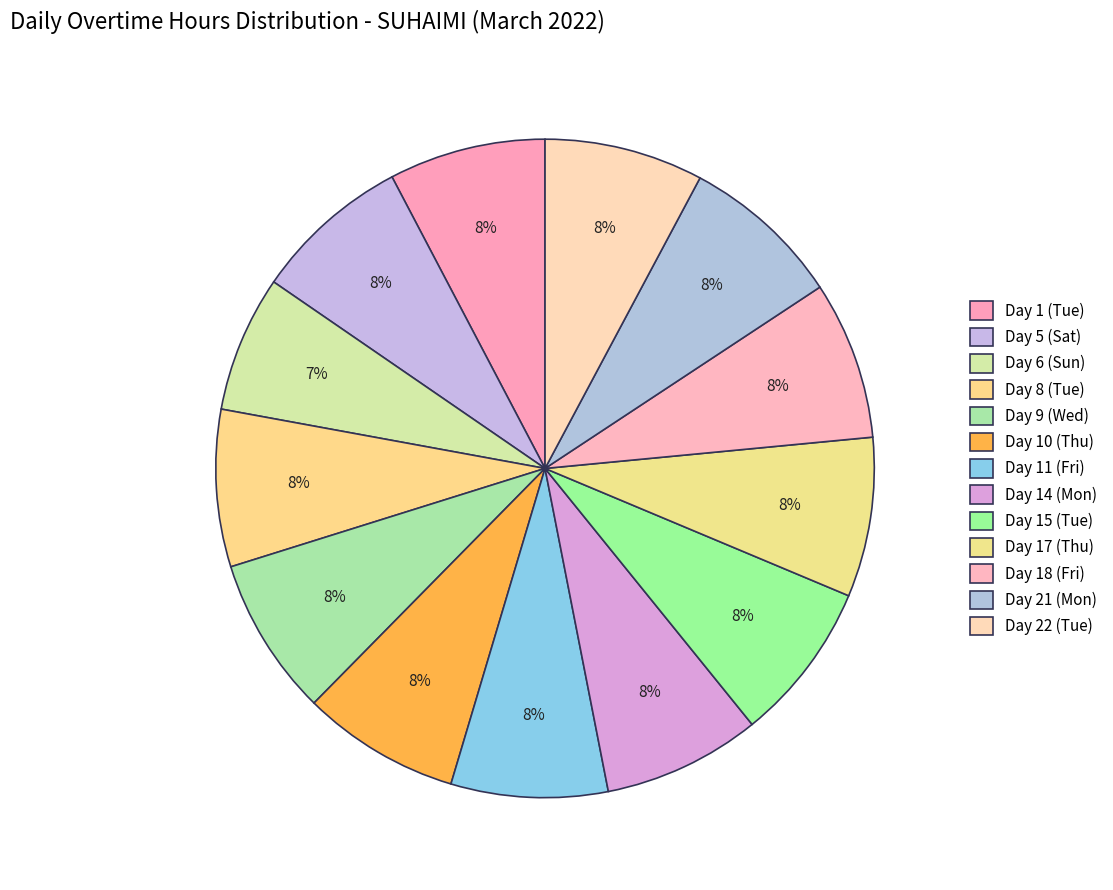

True or false: Day 18 (Fri) accounts for 8% of the total.

True